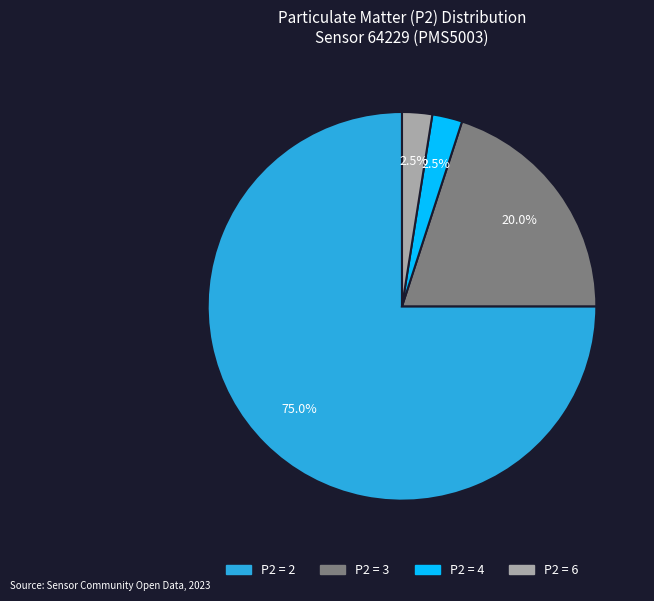

Which category has the biggest portion of the pie?

P2 = 2